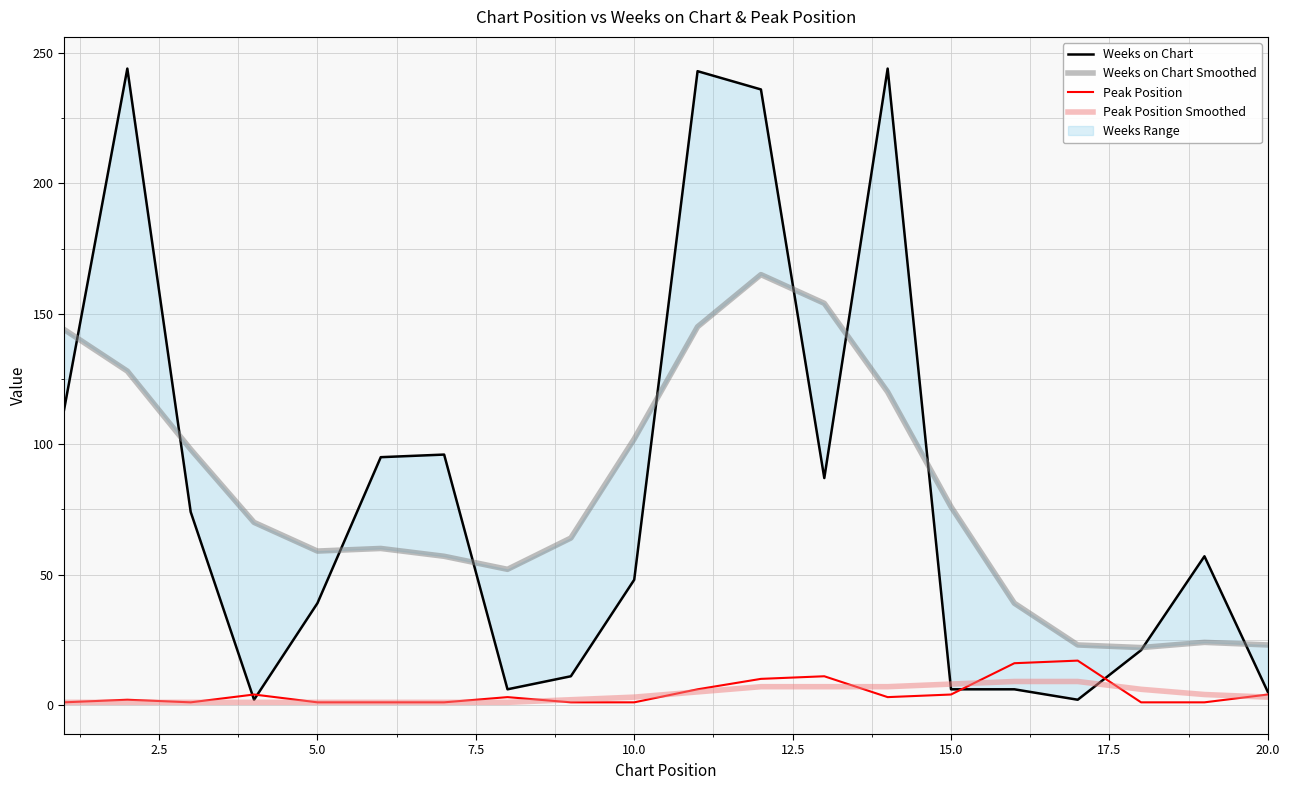

What is the highest value of the Peak Position series?

17